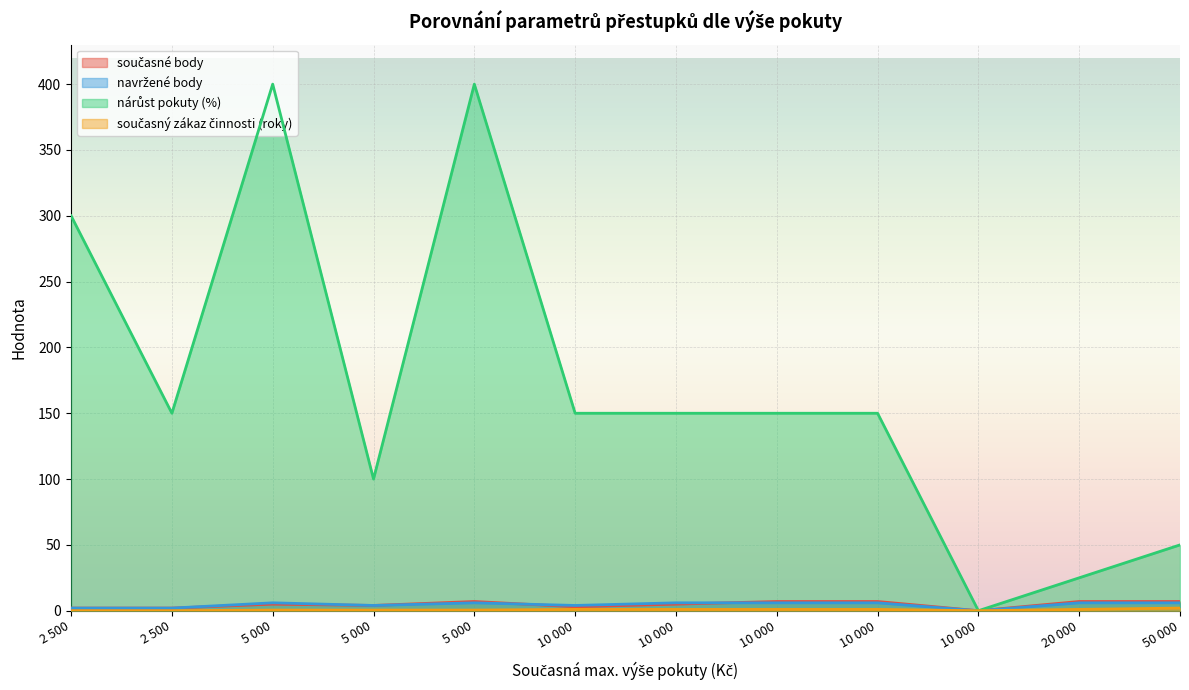

Between 10 000 and 10 000, which series saw the biggest shift?

nárůst pokuty (%)